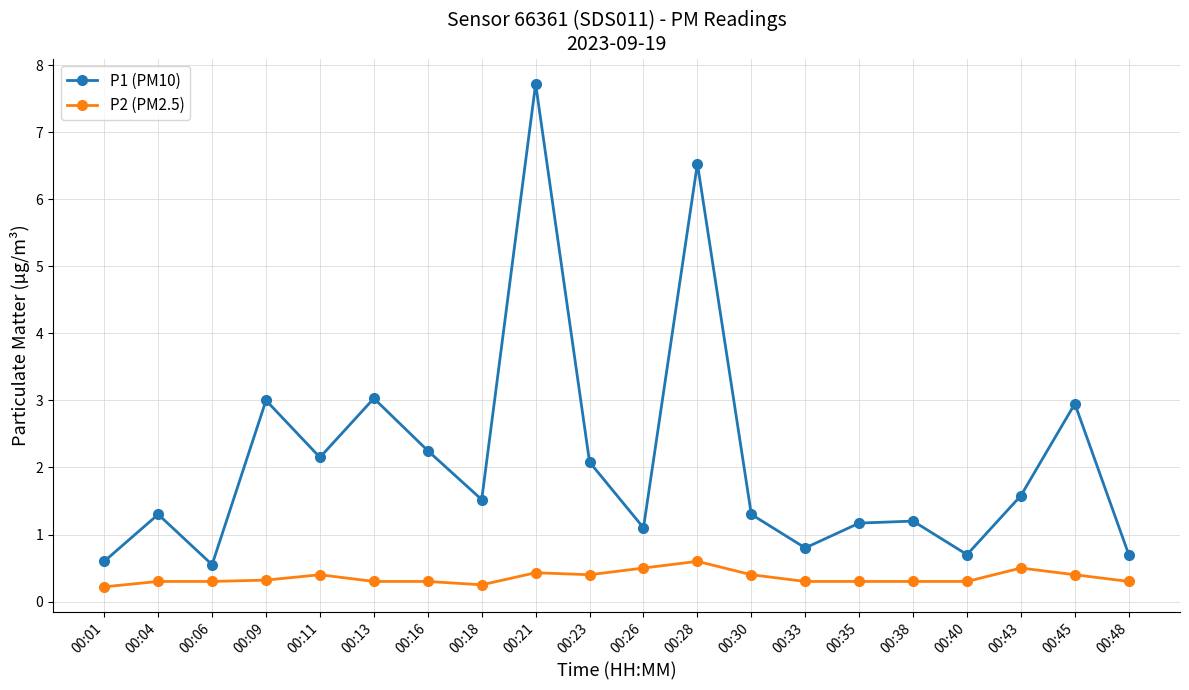

True or false: P1 (PM10) and P2 (PM2.5) intersect in this chart.

False